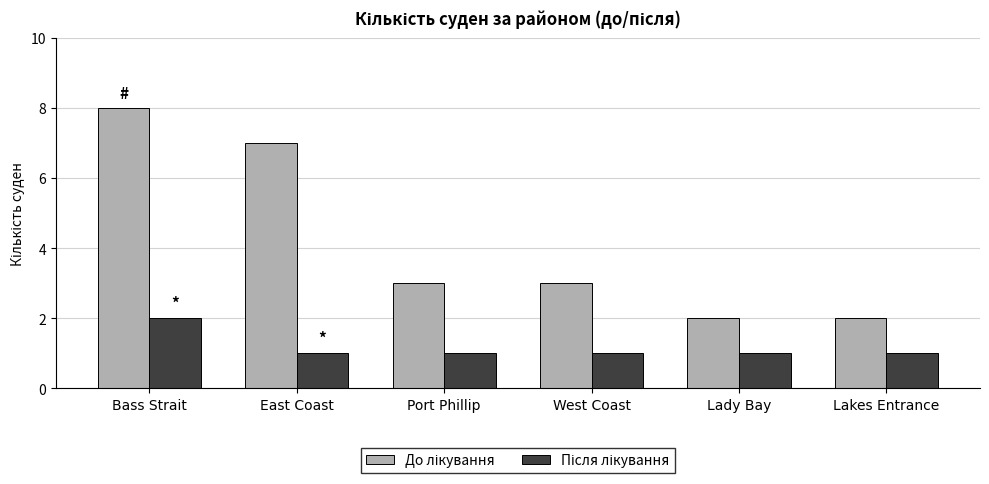

At which category is the sum across all series the highest?

Bass Strait